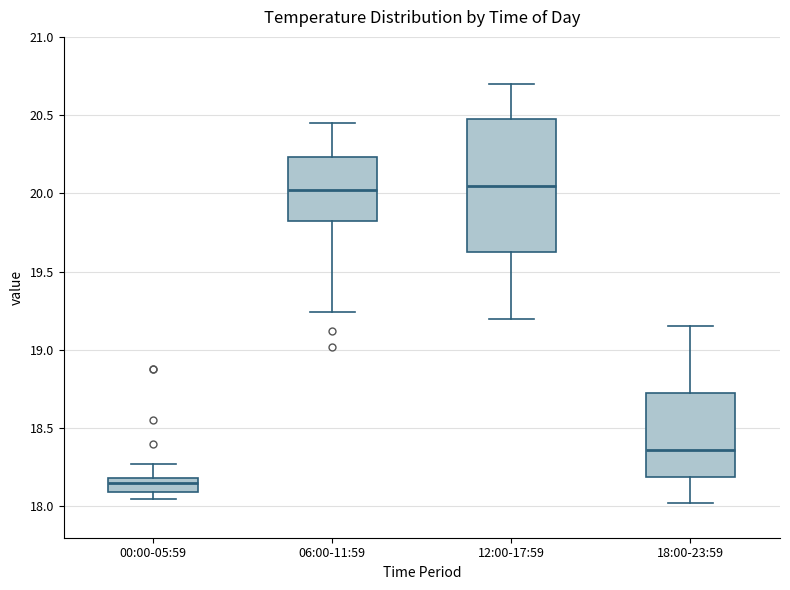

Where is the lower edge of the box for 06:00-11:59 on the y-axis? The values are not printed on the chart, so give them approximately, as read against the axis.

19.85